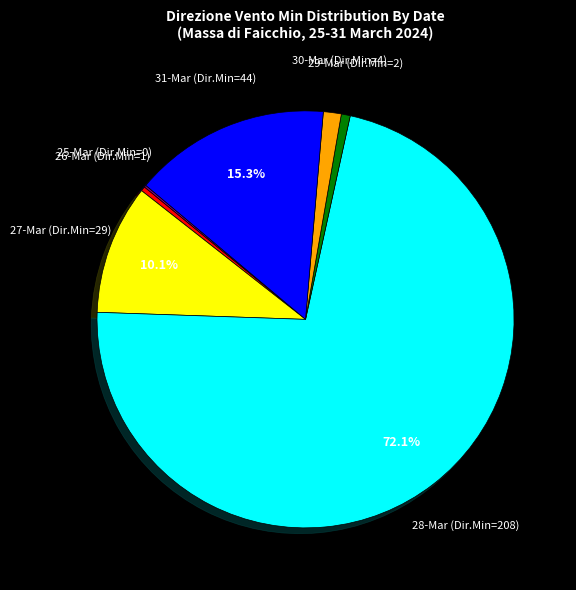

Does any single category account for the majority?

Yes